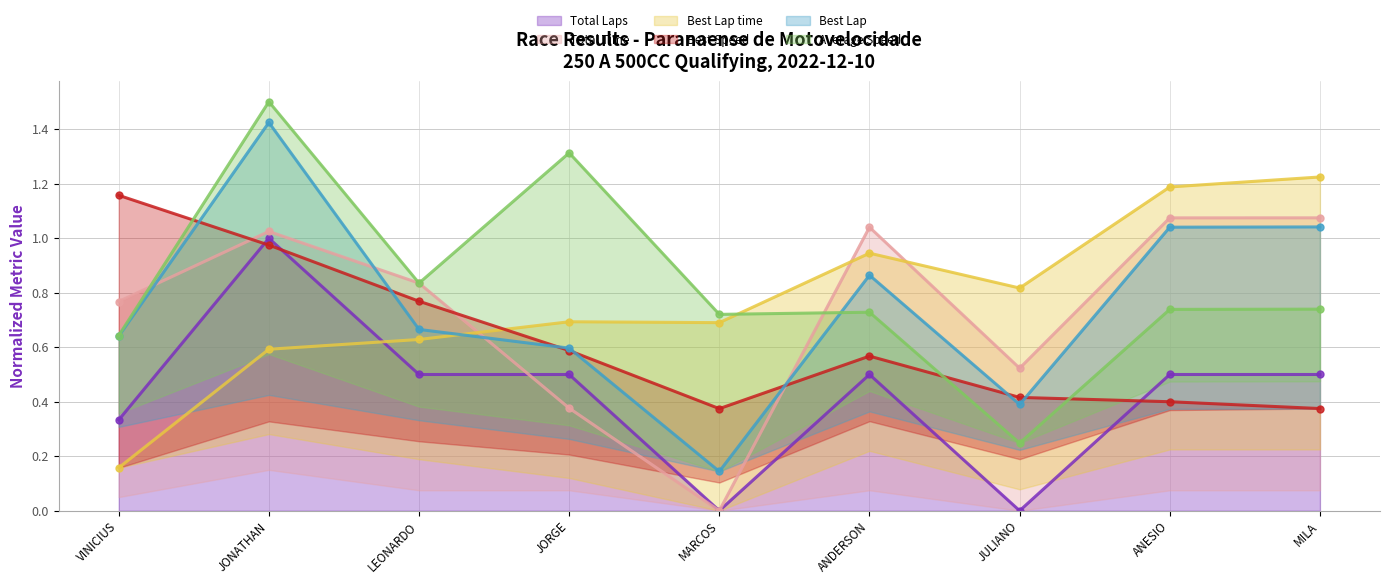

True or false: Total Laps has a value of 0.3 at MARCOS.

False